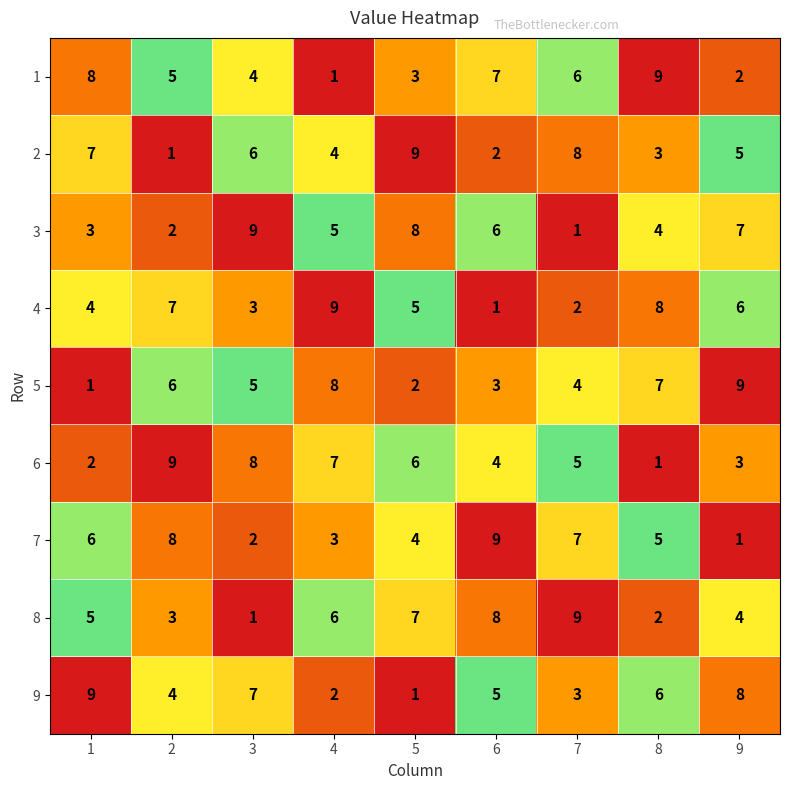

At how many categories does at least one series exceed 3?

9